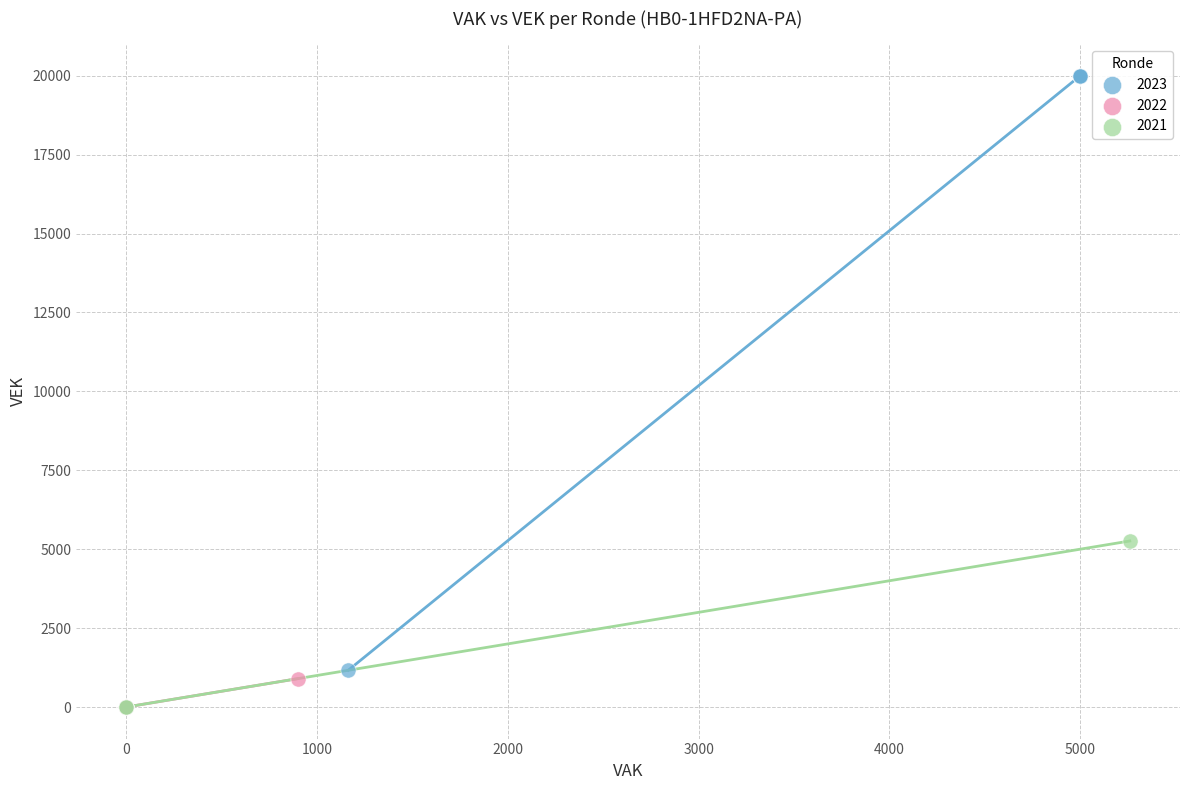

Which series reaches the maximum Y coordinate?

2023